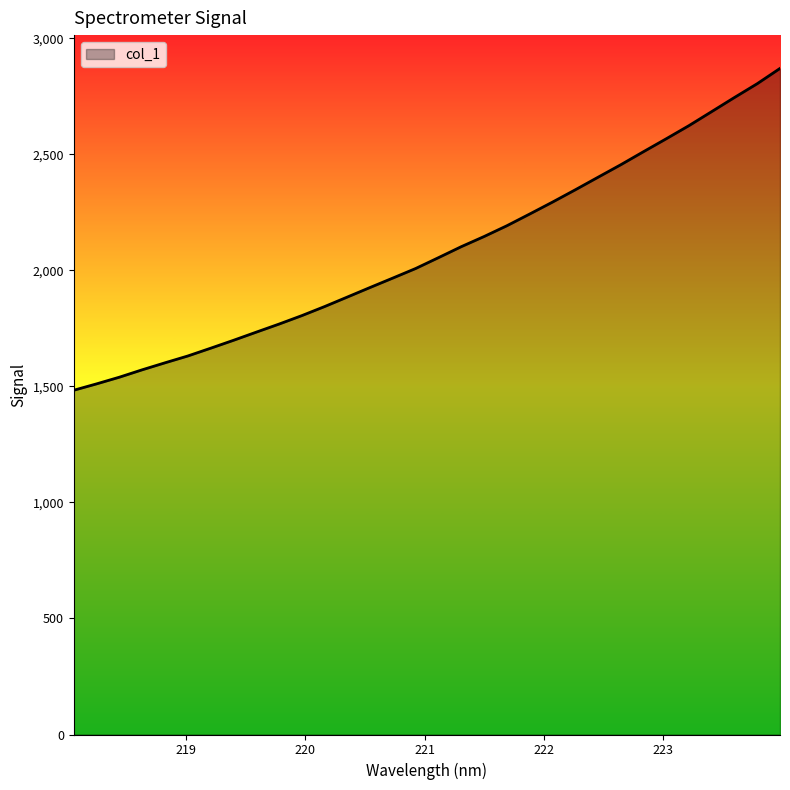

Count the number of categories in the chart.

32